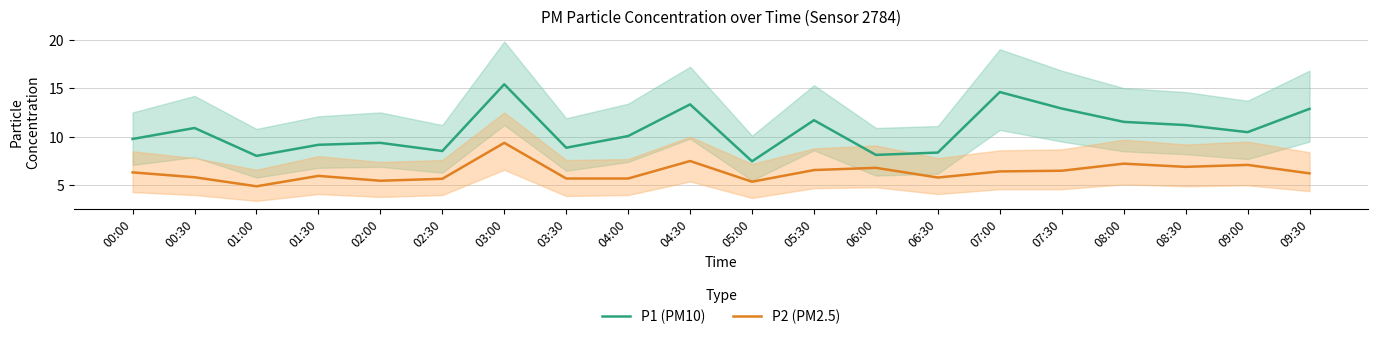

Is it true that P1 (PM10) equals 11.7 at 05:30?

True